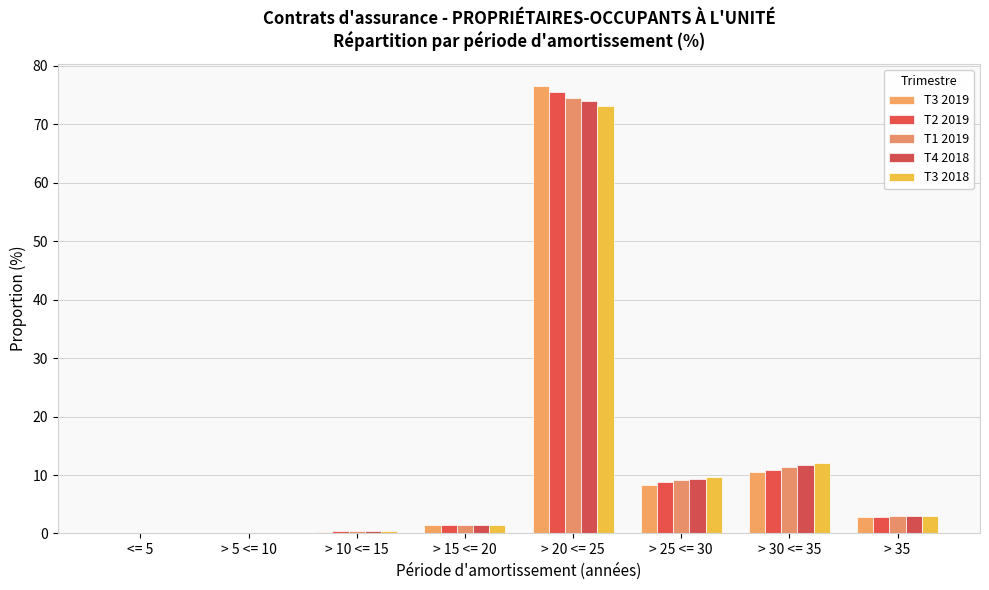

The value of T3 2018 at > 15 <= 20 is 1.5. True or false?

True